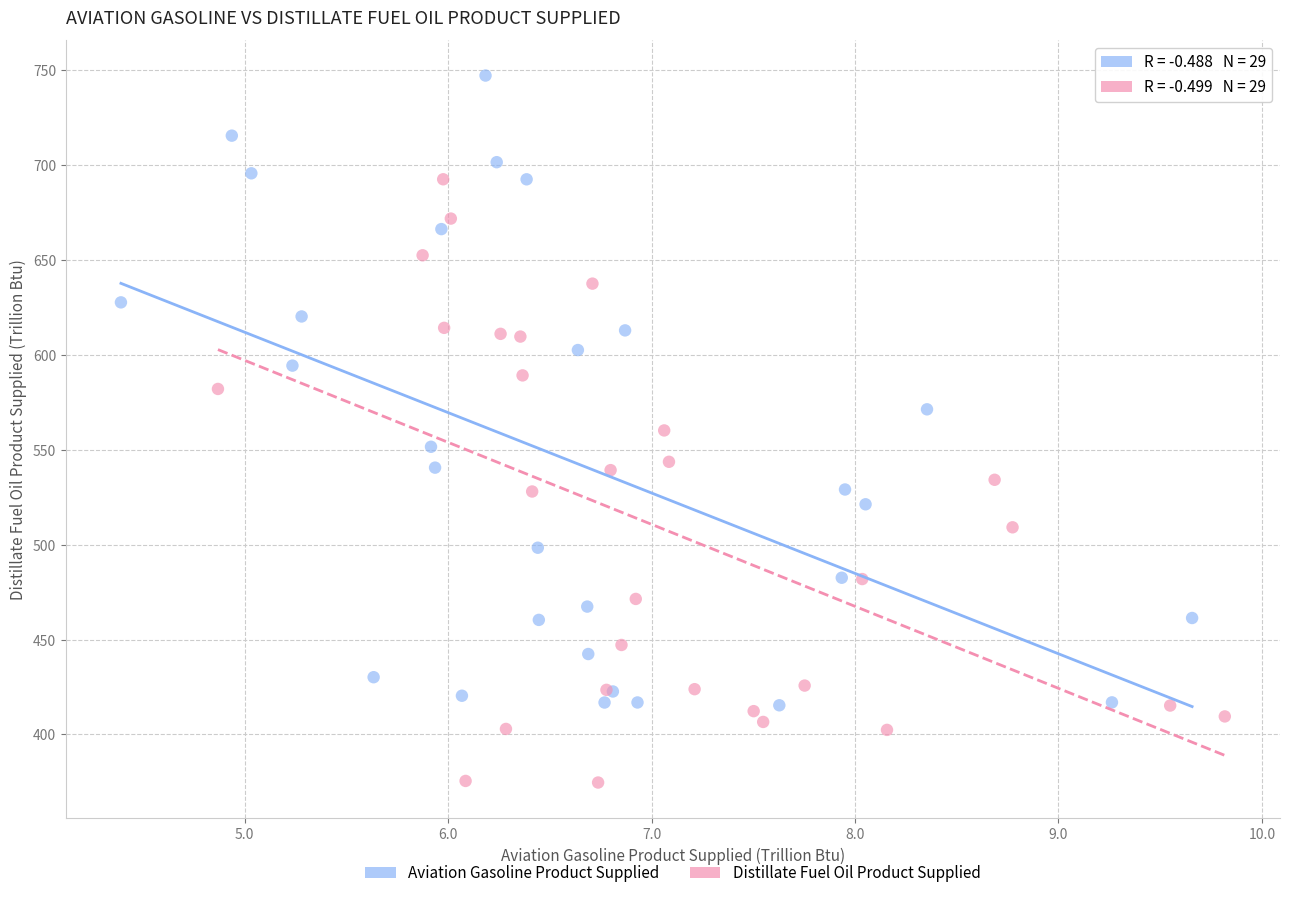

Which series reaches the maximum Y coordinate?

Aviation Gasoline Product Supplied